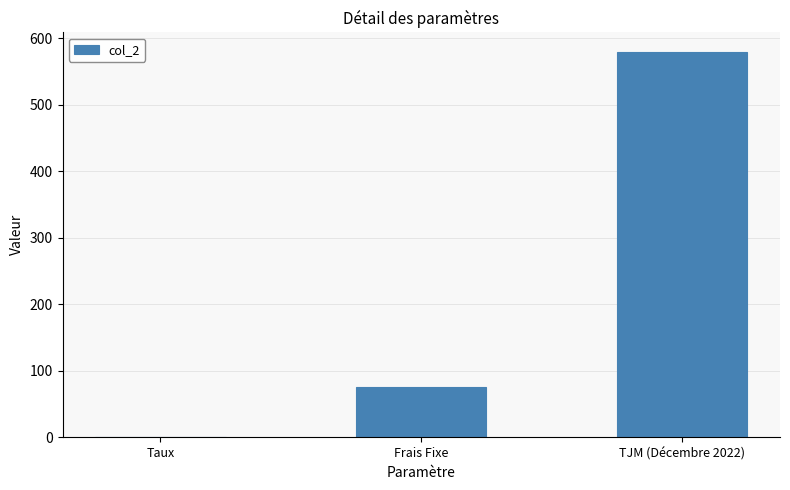

At which category does the chart reach its peak across all series?

TJM (Décembre 2022)